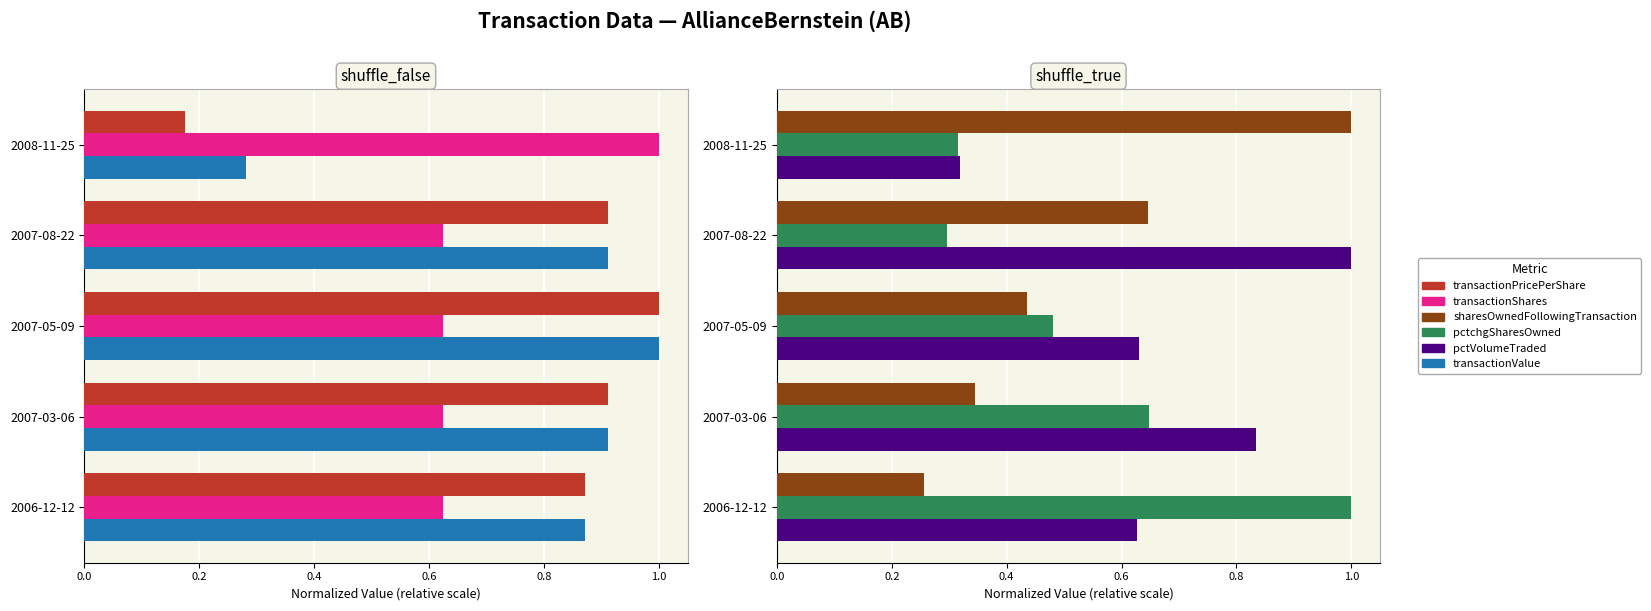

What is the approximate value of pctchgSharesOwned at 2007-03-06?

0.6